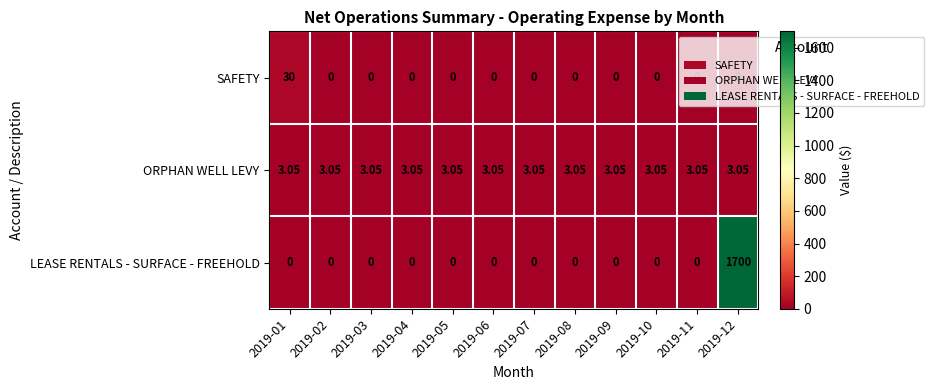

Rank the series by their maximum value, from lowest to highest.

ORPHAN WELL LEVY, SAFETY, LEASE RENTALS - SURFACE - FREEHOLD